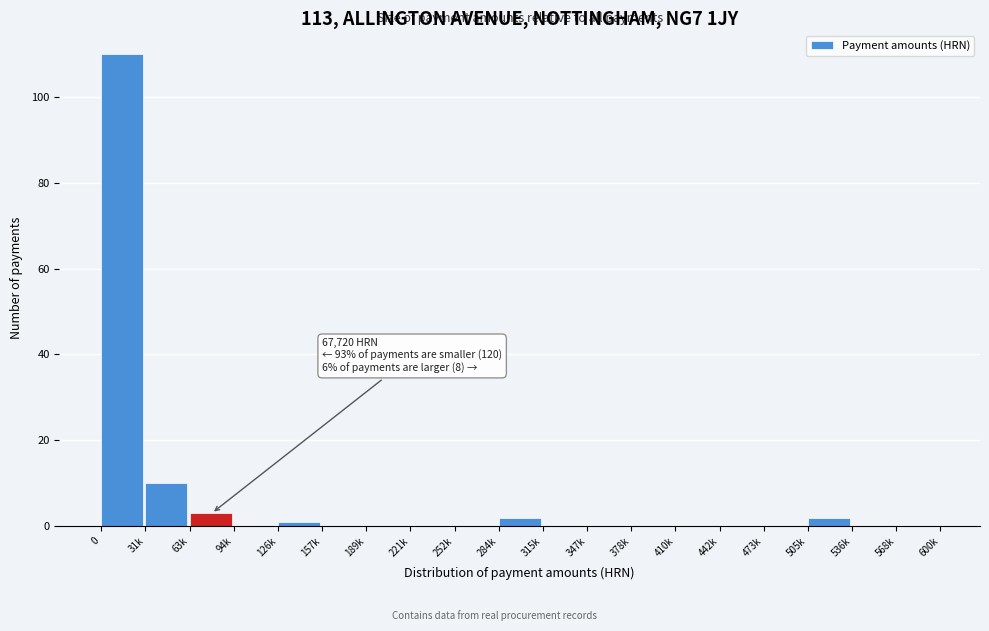

Reading right to left, extract all data points from this chart.

568k=0	536k=0	505k=2	473k=0	442k=0	410k=0	378k=0	347k=0	315k=0	284k=2	252k=0	221k=0	189k=0	157k=0	126k=1	94k=0	63k=3	31k=10	0=110